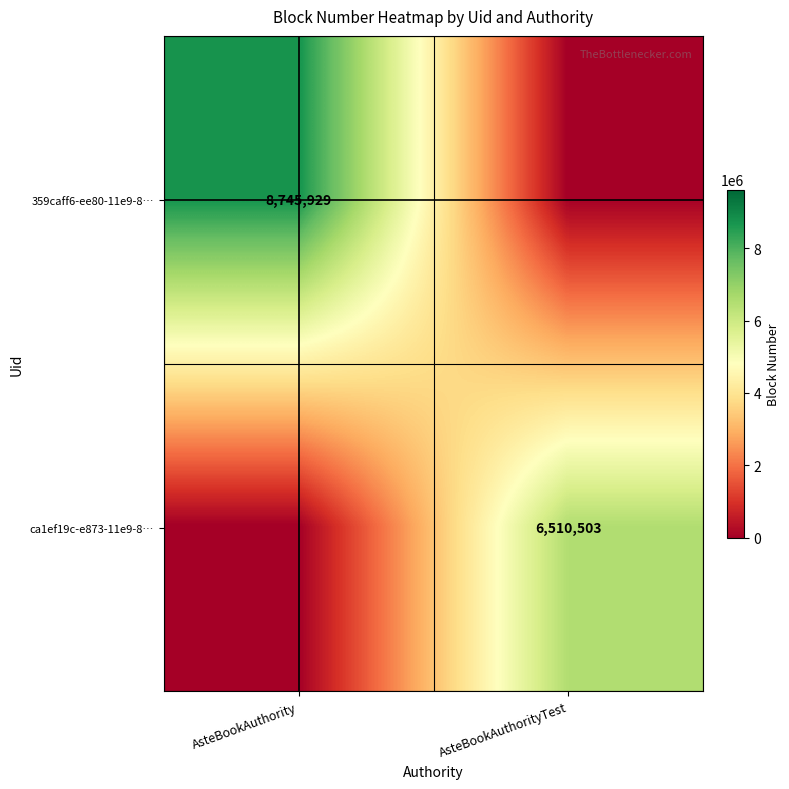

The value of ca1ef19c-e873-11e9-8… at AsteBookAuthorityTest is 10525980. True or false?

False